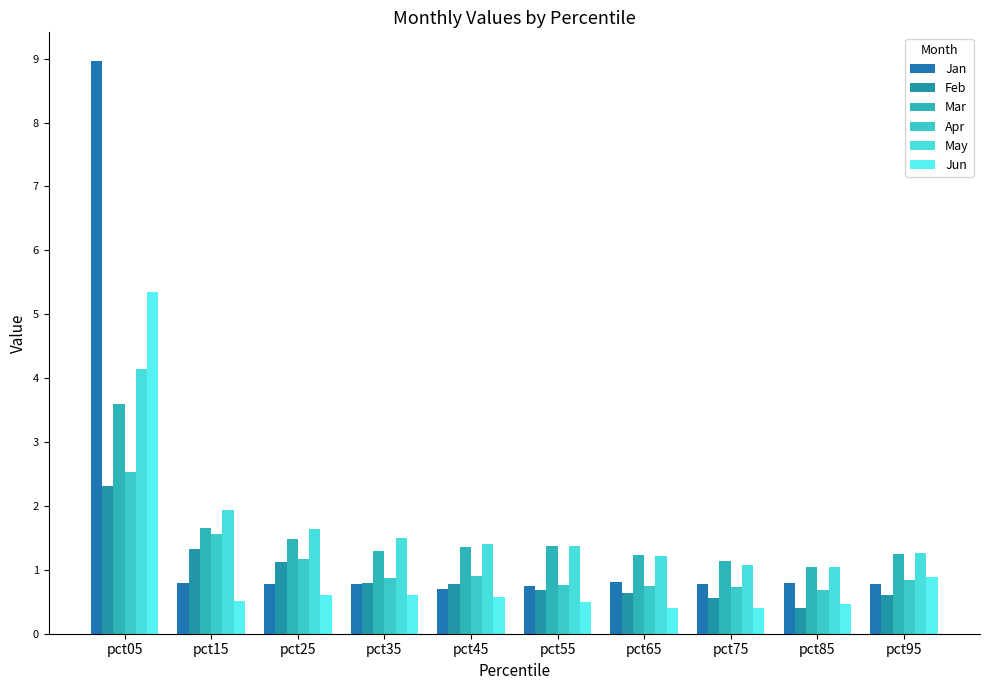

The Jan series shows 0.4 at pct65. True or false?

False